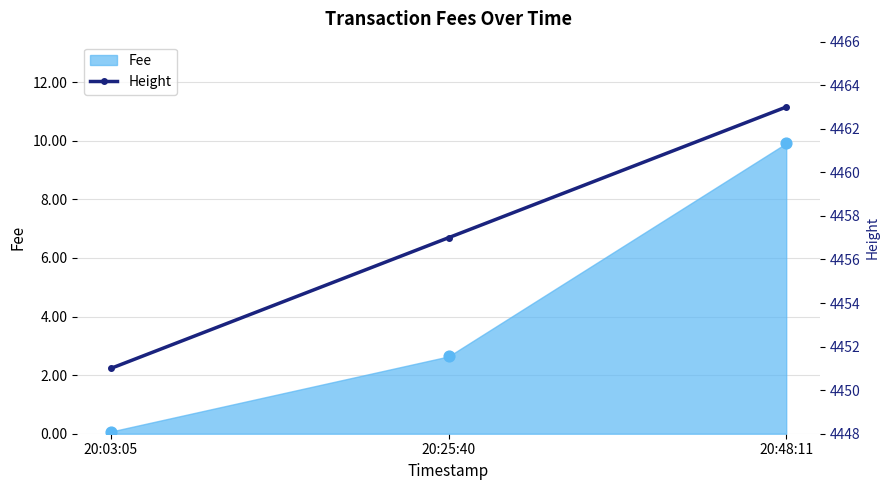

Between 20:03:05 and 20:25:40, which is larger?

20:25:40